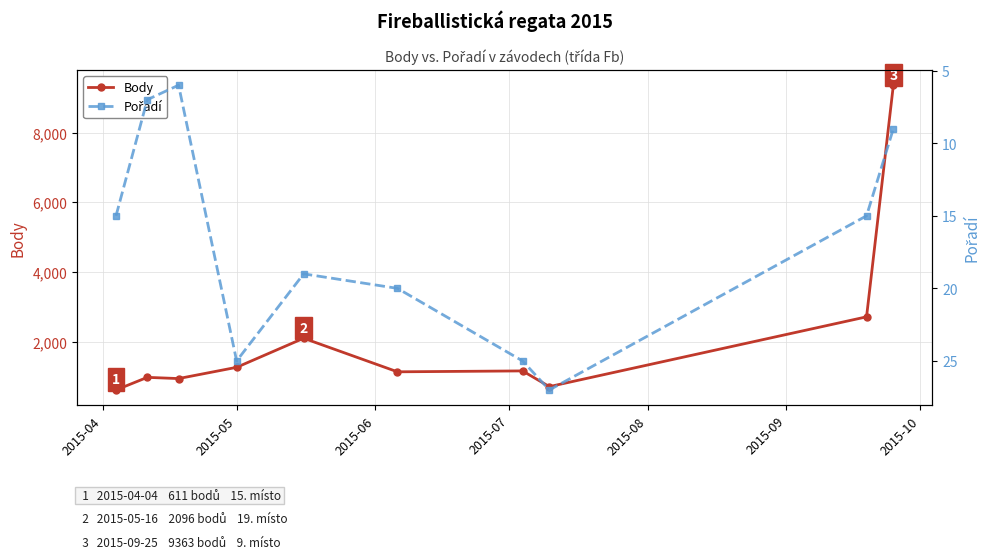

What is the maximum value for Body?

9363